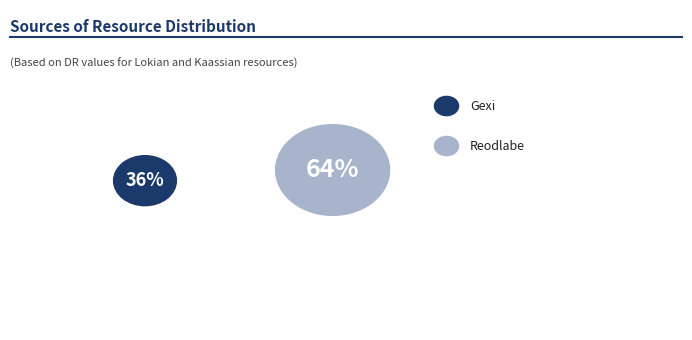

To the nearest percent, what percentage of the pie is Reodlabe?

64%